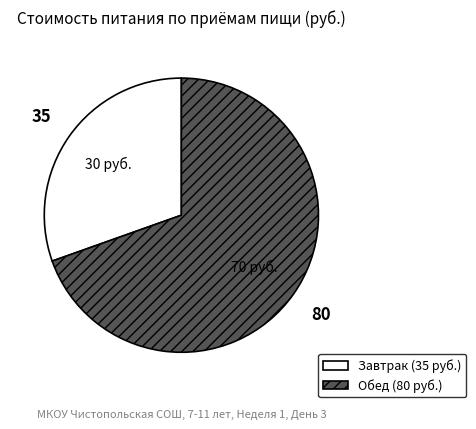

Between Завтрак and Обед, which is larger?

Обед